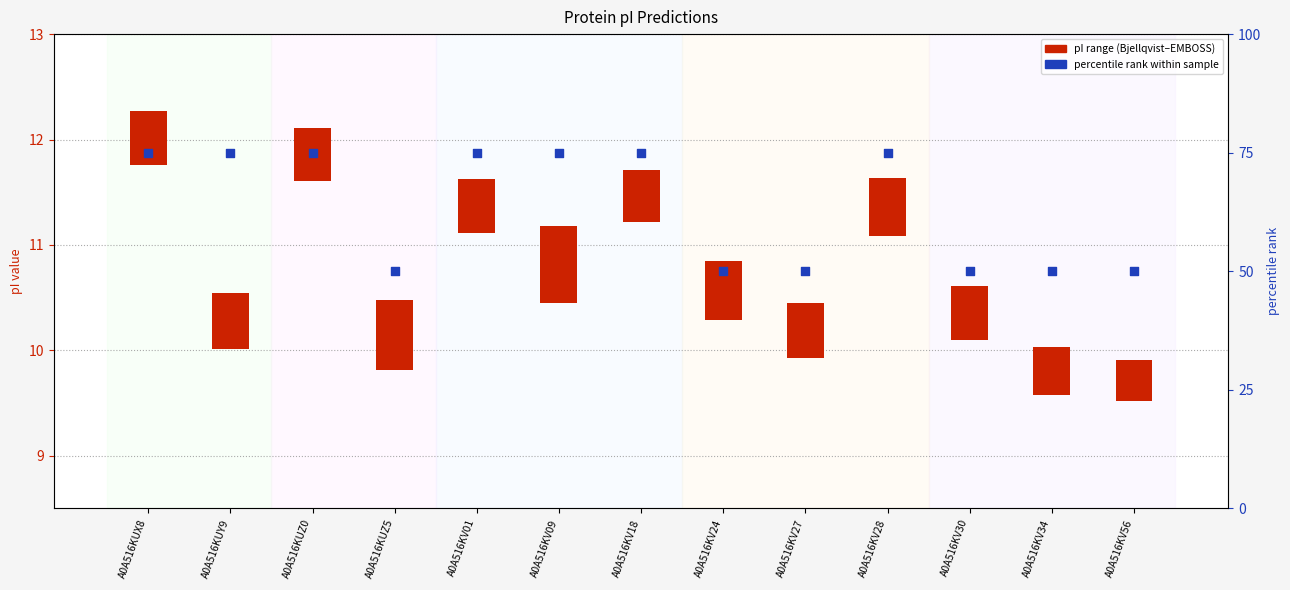

At how many categories does at least one series exceed 27?

13